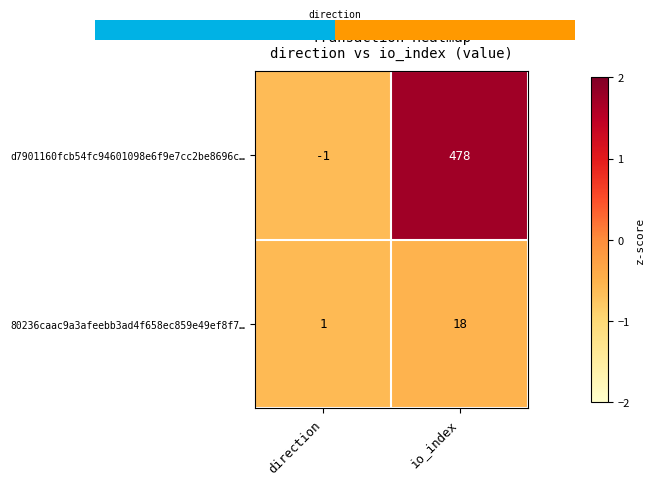

What is the sum of the d7901160fcb54fc94601098e6f9e7cc2be8696c… values at direction and io_index?

477